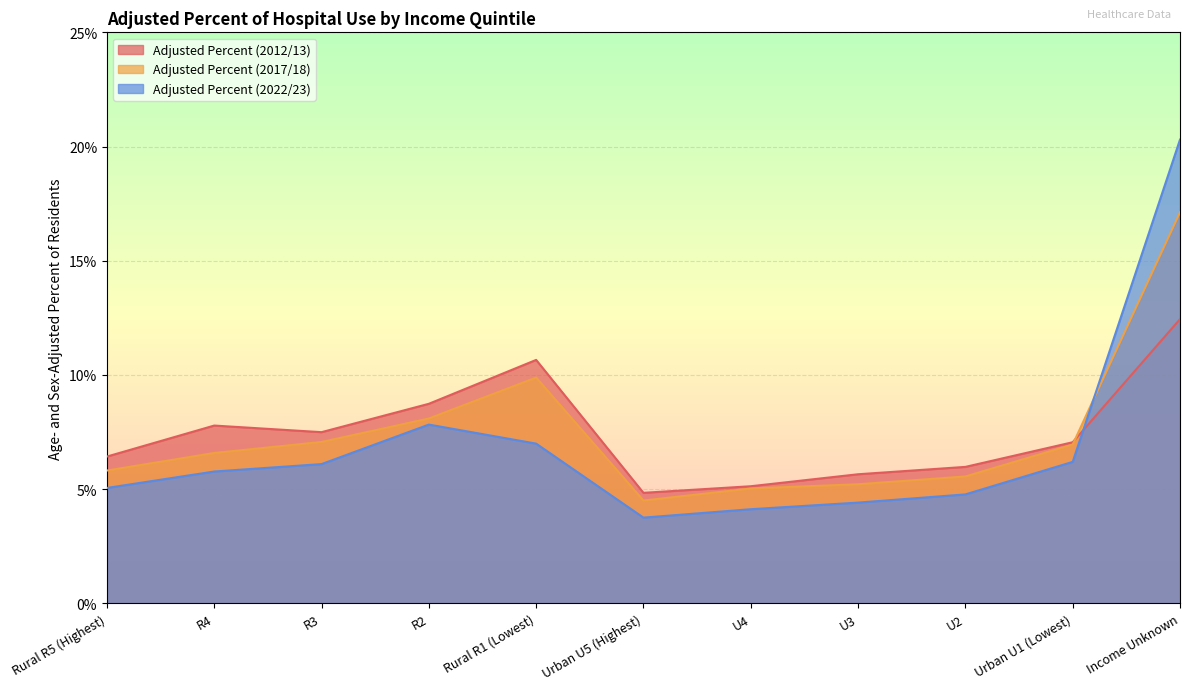

True or false: Adjusted Percent (2012/13) has a value of 6.0 at U2.

True